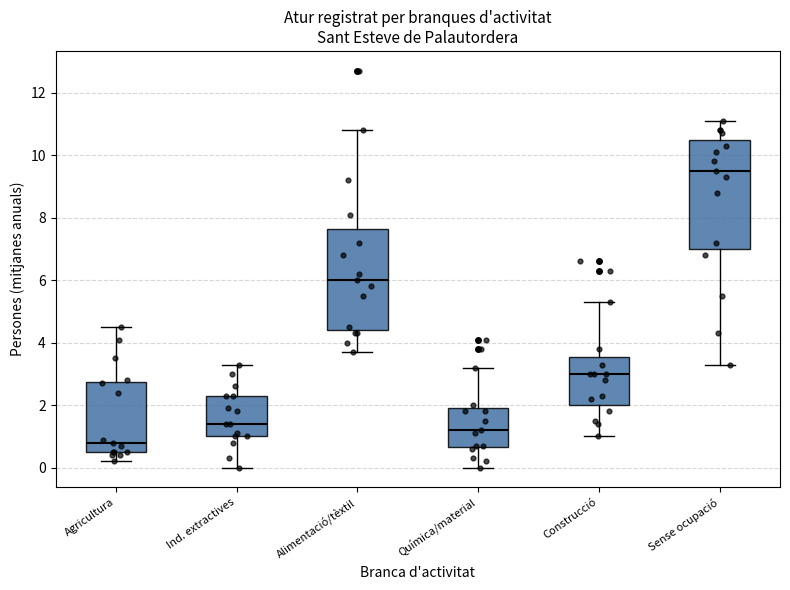

Reading left to right, transcribe this box plot: for each box, give where its median line is, the range the box spans, and where its two whiskers end, as read against the y-axis. The values are not printed on the chart, so give them approximately, as read against the axis.

Agricultura: median 0.8, box 0.6 to 2.8, whiskers 0.2 to 4.6
Ind. extractives: median 1.4, box 1.0 to 2.4, whiskers 0.0 to 3.4
Alimentació/tèxtil: median 6.0, box 4.4 to 7.6, whiskers 3.8 to 10.8
Química/material: median 1.2, box 0.6 to 2.0, whiskers 0.0 to 3.2
Construcció: median 3.0, box 2.0 to 3.6, whiskers 1.0 to 5.4
Sense ocupació: median 9.6, box 7.0 to 10.6, whiskers 3.4 to 11.2